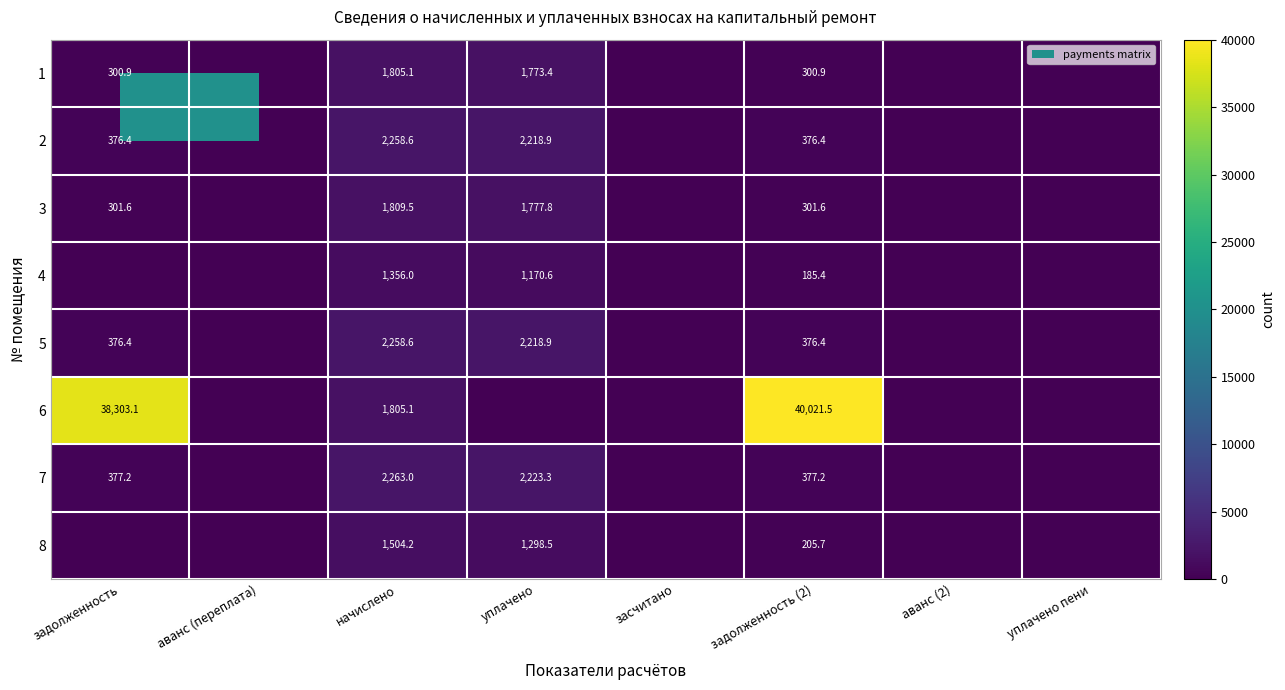

Is it true that 5 equals 3503.8 at начислено?

False